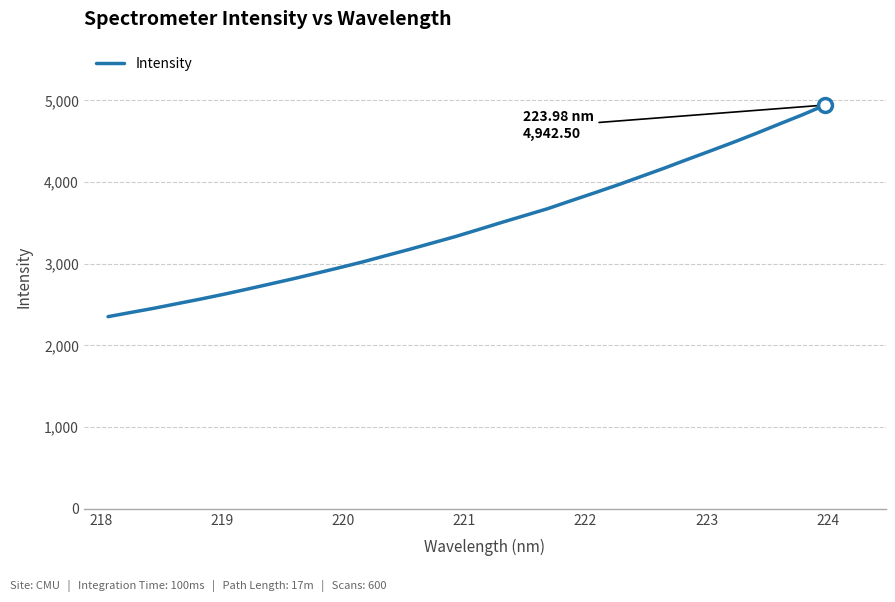

What is the greatest value displayed?

4942.5